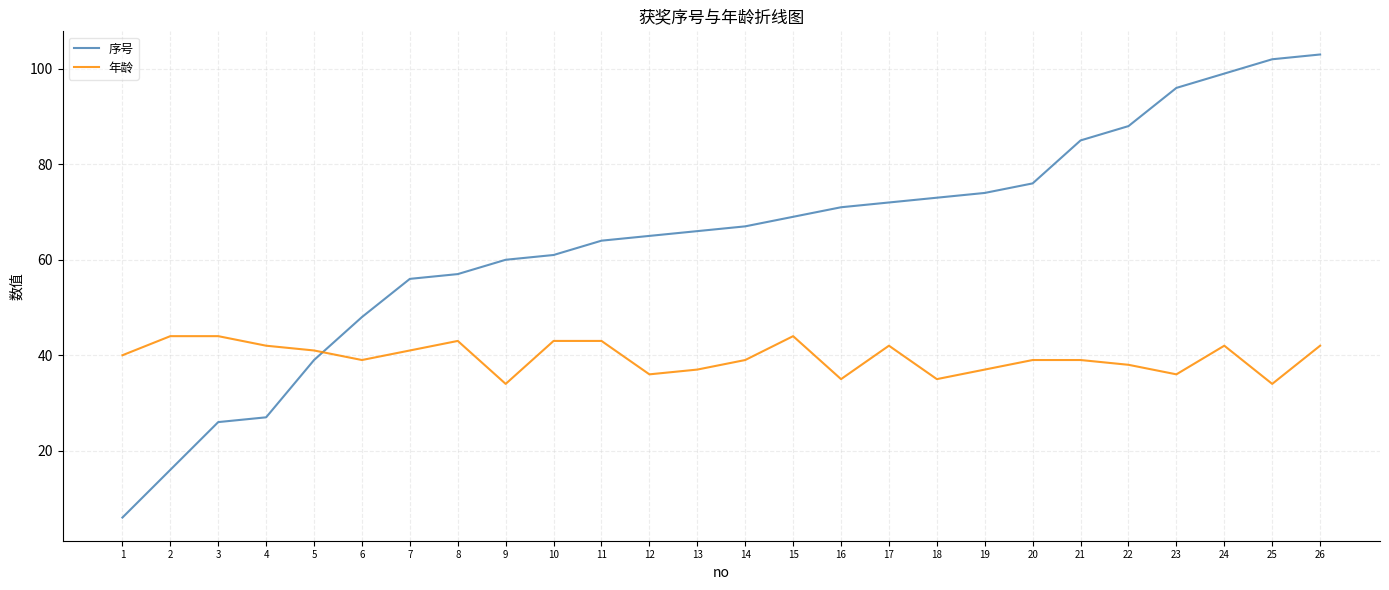

The 年龄 series shows 65 at 6. True or false?

False